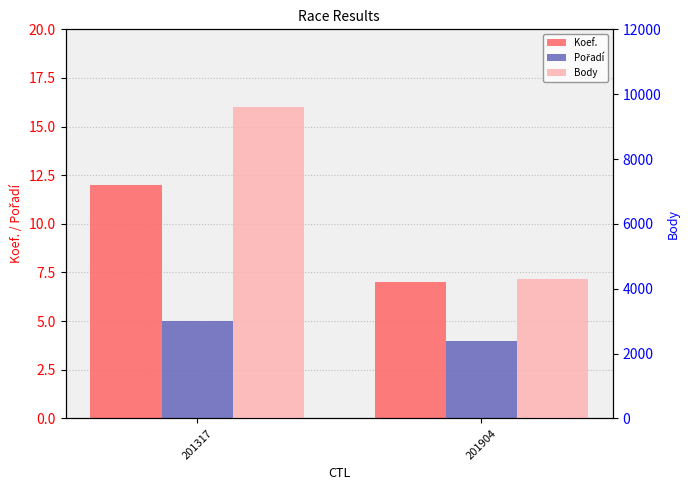

What is the value of the Koef. bar at the 1st from the left?

12